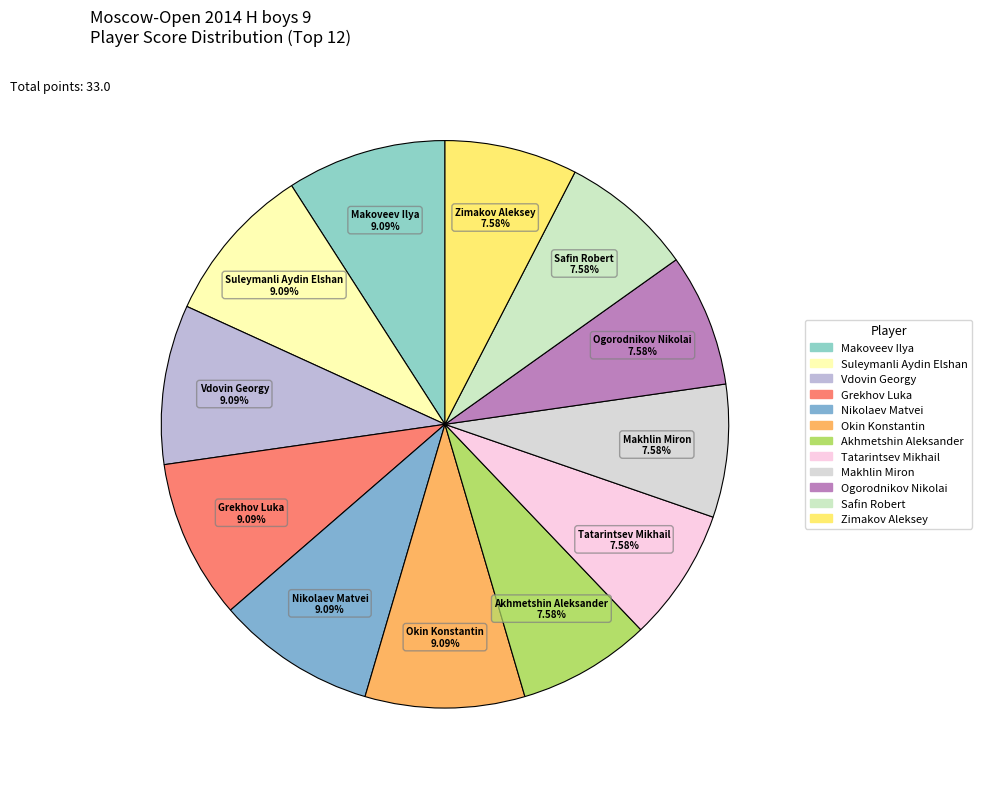

What is the ratio of the value at Vdovin Georgy to the value at Makhlin Miron?

1.2